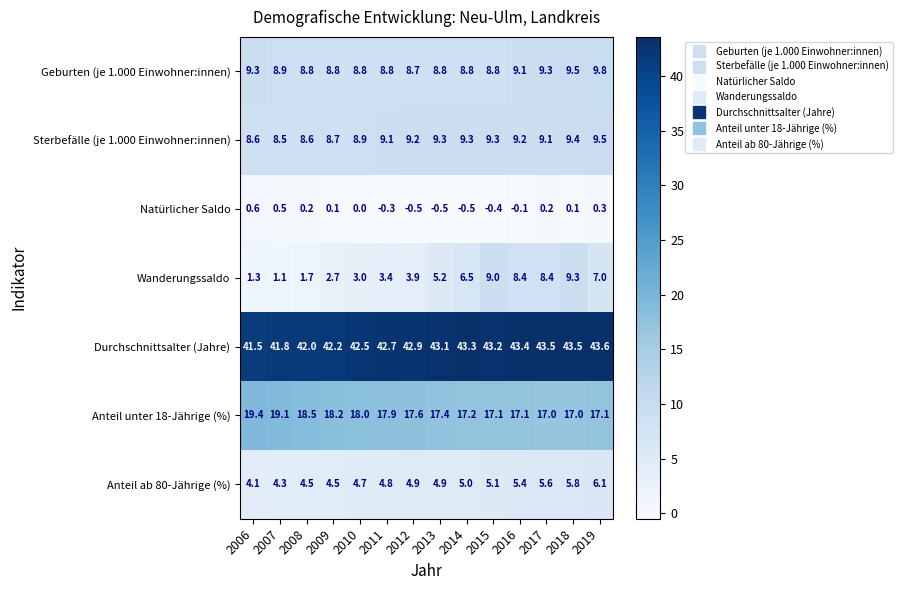

At 2008, list the series in order from smallest to largest.

Natürlicher Saldo, Wanderungssaldo, Anteil ab 80-Jährige (%), Sterbefälle (je 1.000 Einwohner:innen), Geburten (je 1.000 Einwohner:innen), Anteil unter 18-Jährige (%), Durchschnittsalter (Jahre)